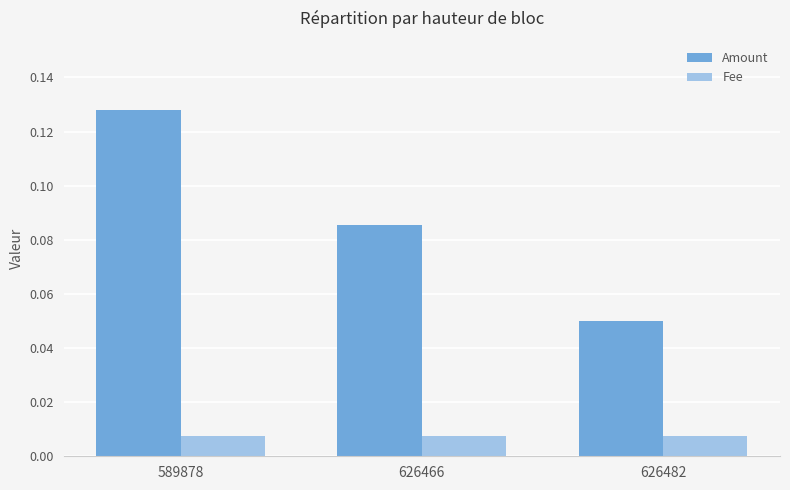

Count the Amount values in the range 0 to 1.

3